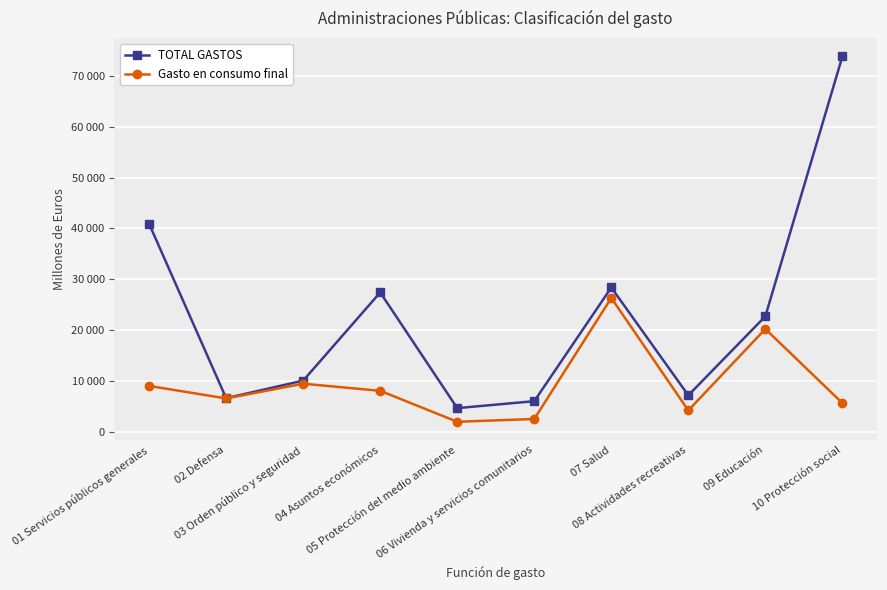

List the labels in order of TOTAL GASTOS value, largest first.

10 Protección social, 01 Servicios públicos generales, 07 Salud, 04 Asuntos económicos, 09 Educación, 03 Orden público y seguridad, 08 Actividades recreativas, 02 Defensa, 06 Vivienda y servicios comunitarios, 05 Protección del medio ambiente